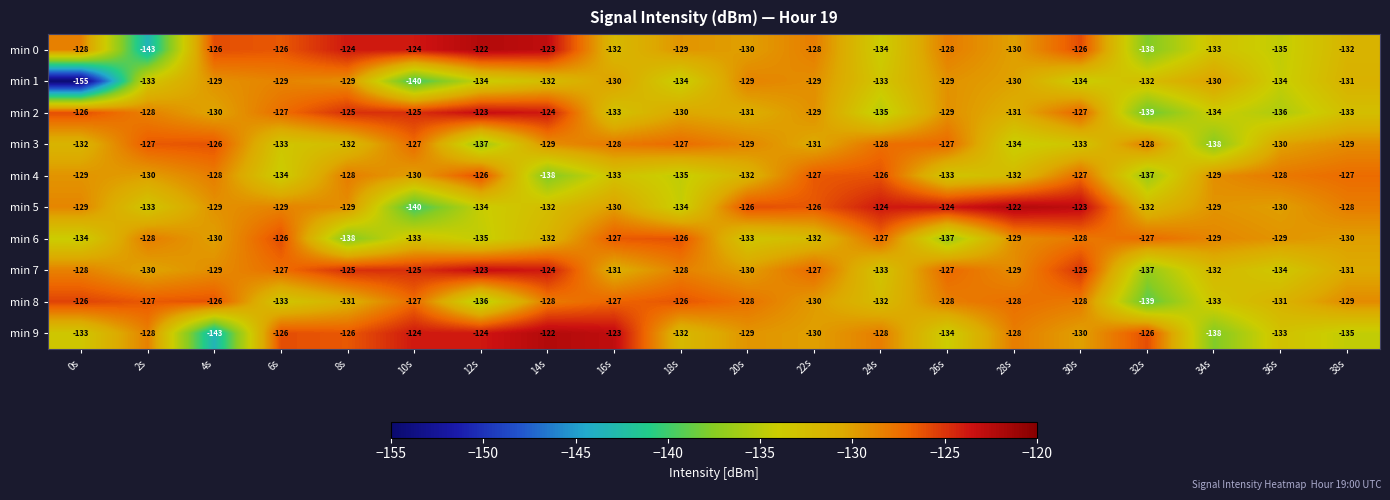

How many distinct data groups are displayed?

10